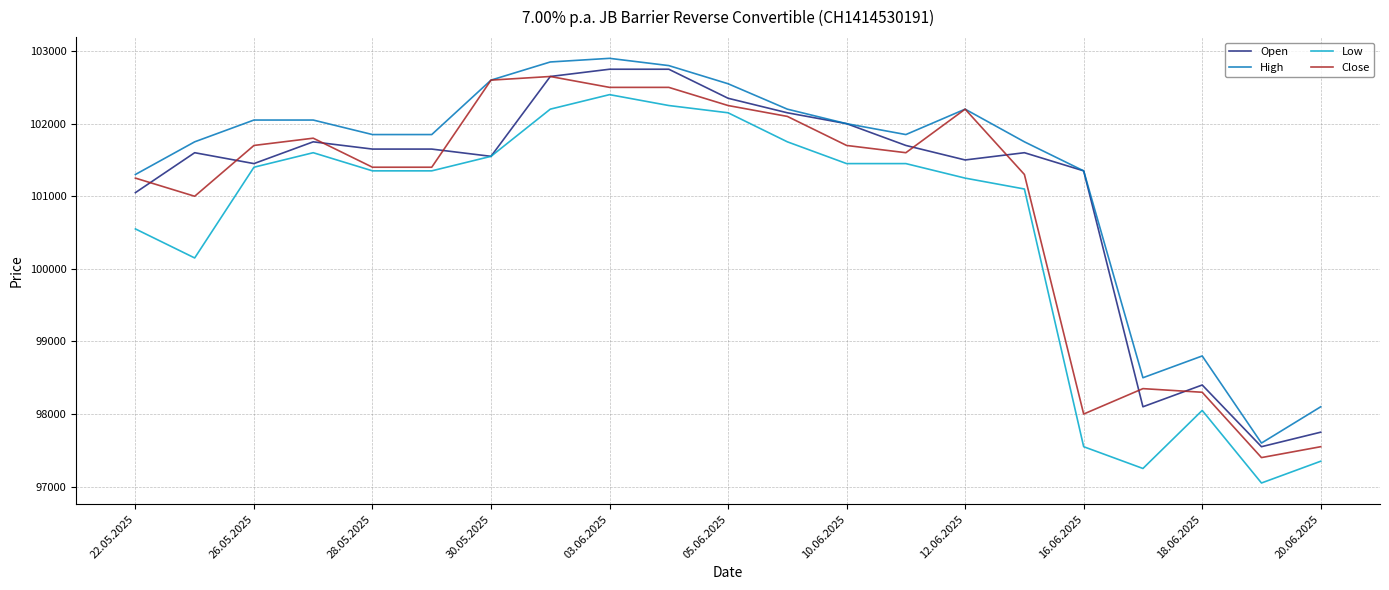

What is the minimum value for Close?

97400